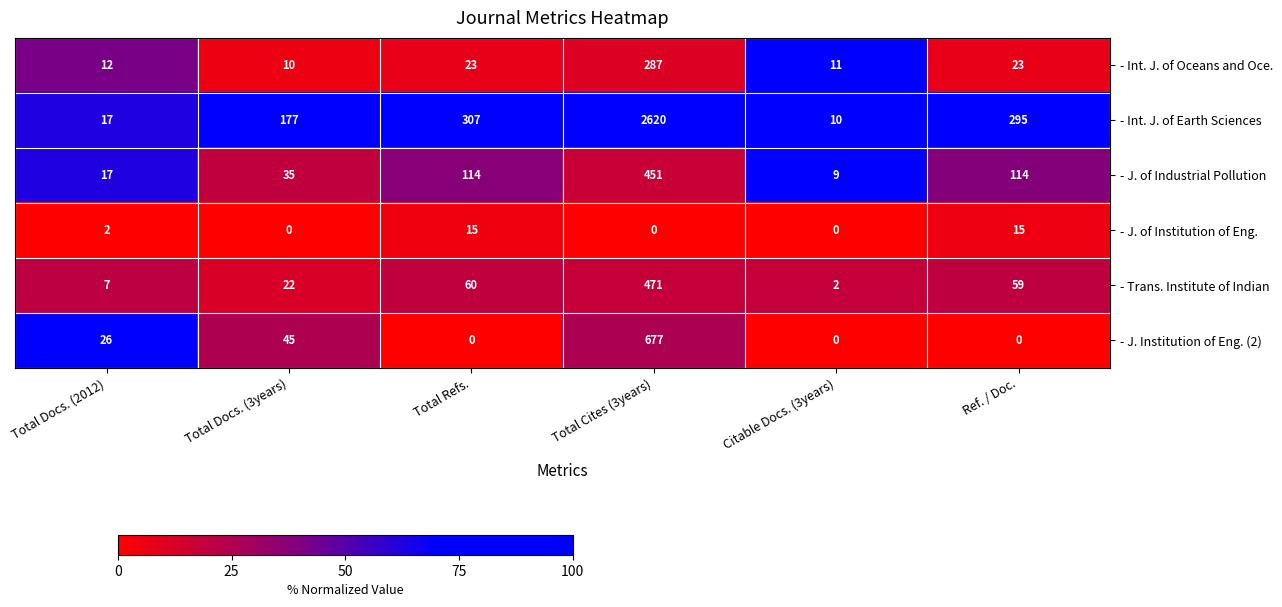

Rank the series at Total Refs. from lowest to highest value.

- J. Institution of Eng. (2), - J. of Institution of Eng., - Int. J. of Oceans and Oce., - Trans. Institute of Indian, - J. of Industrial Pollution, - Int. J. of Earth Sciences